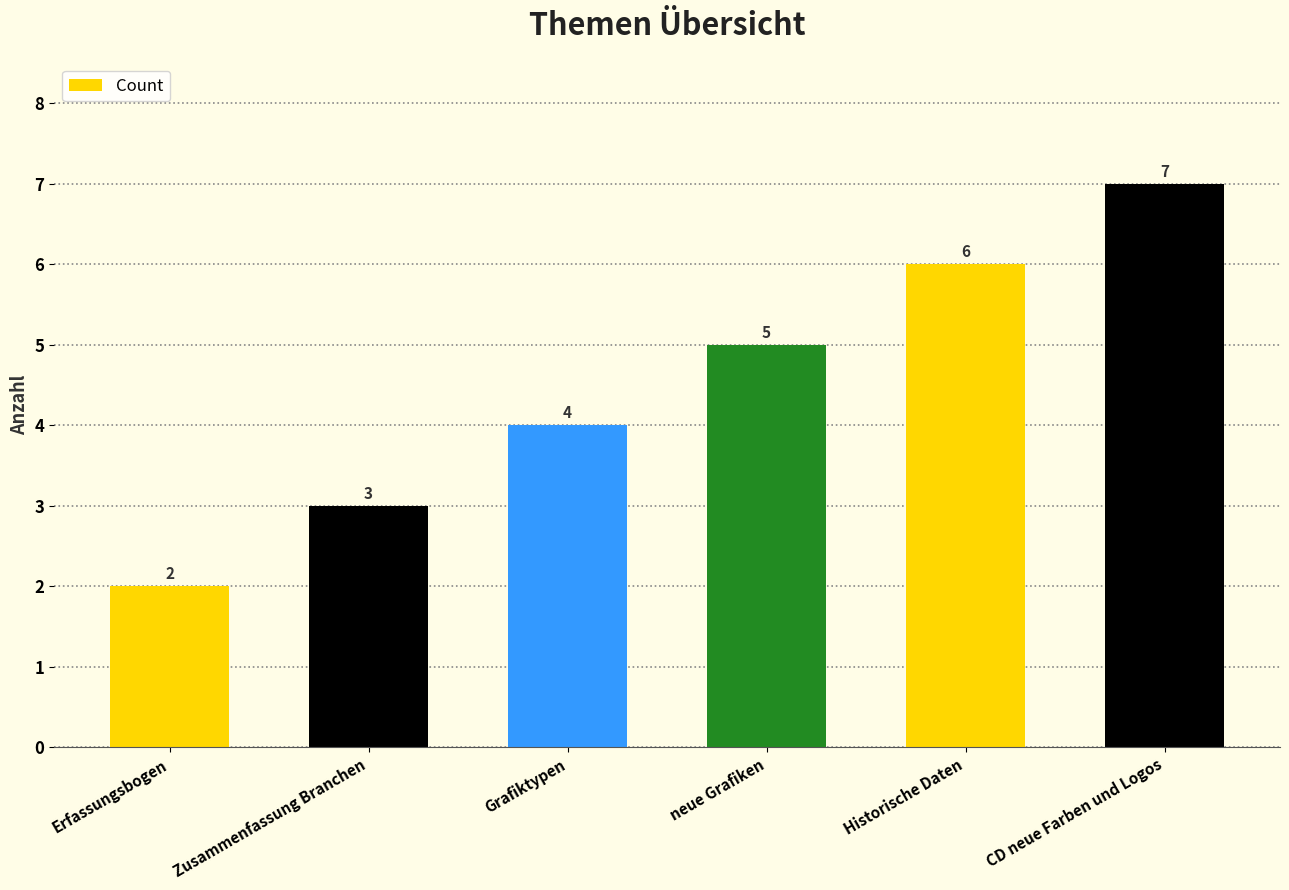

What is the label of the 4th bar from the right?

Grafiktypen